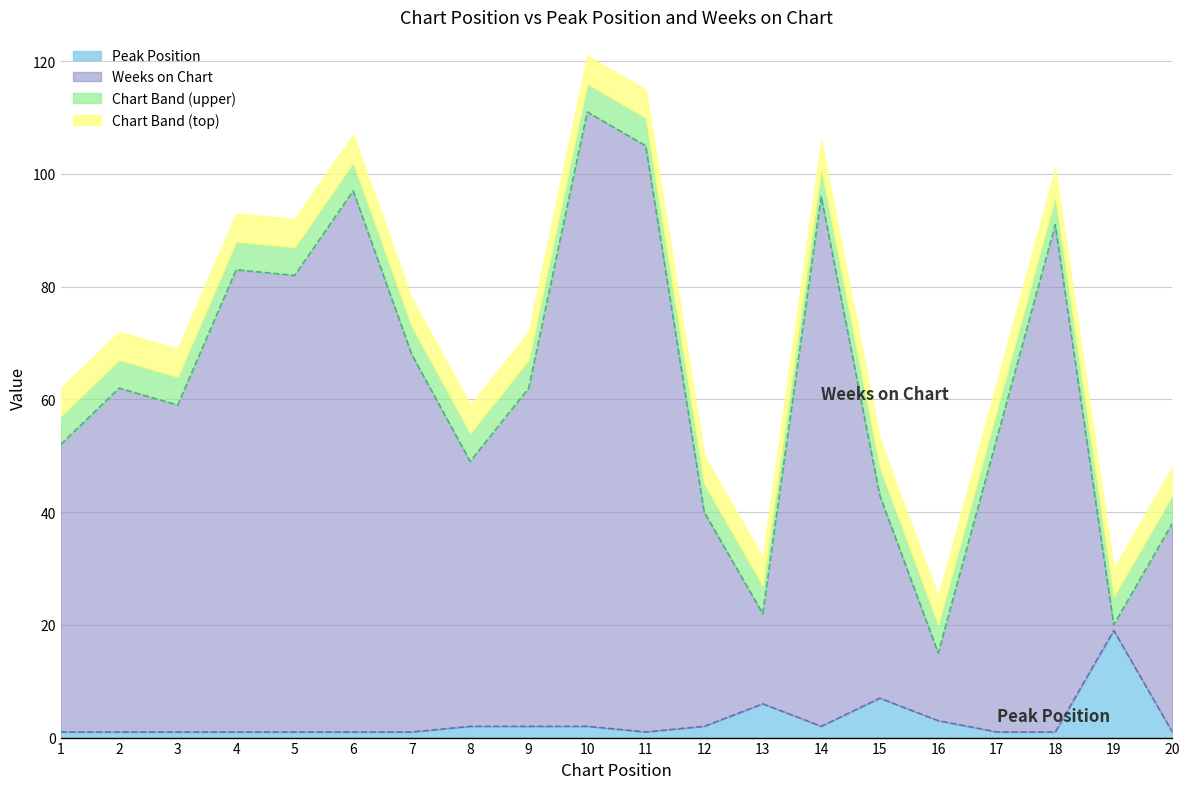

Does the chart display data point markers on the line(s)?

No